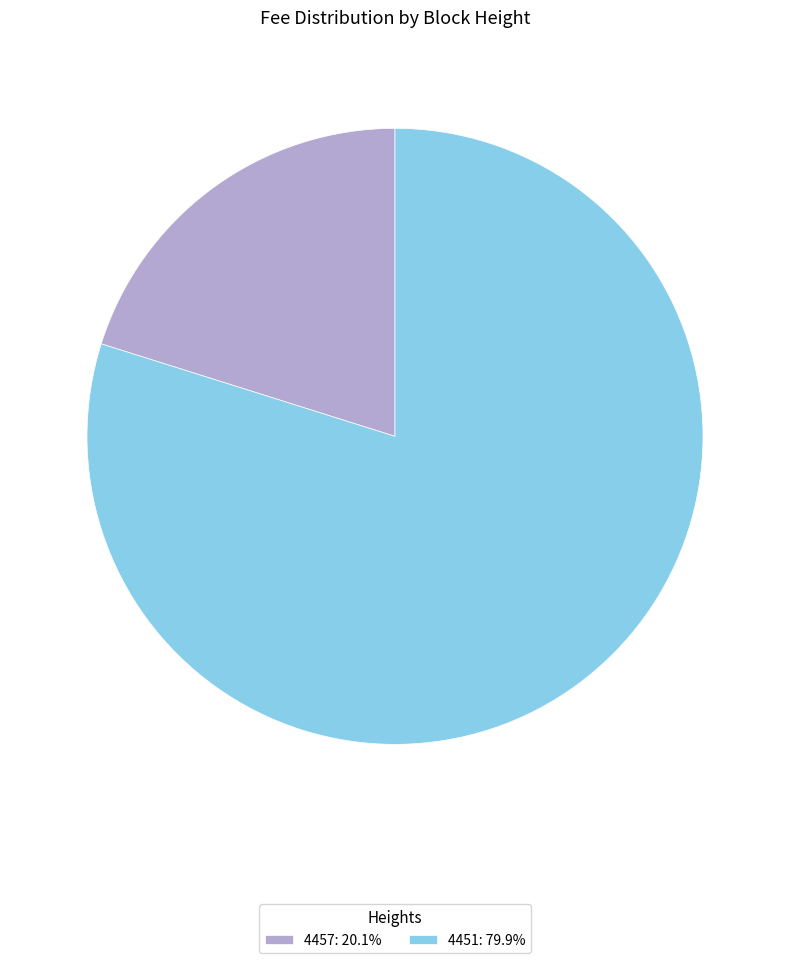

Is it true that 4457 is 33% of the pie?

False